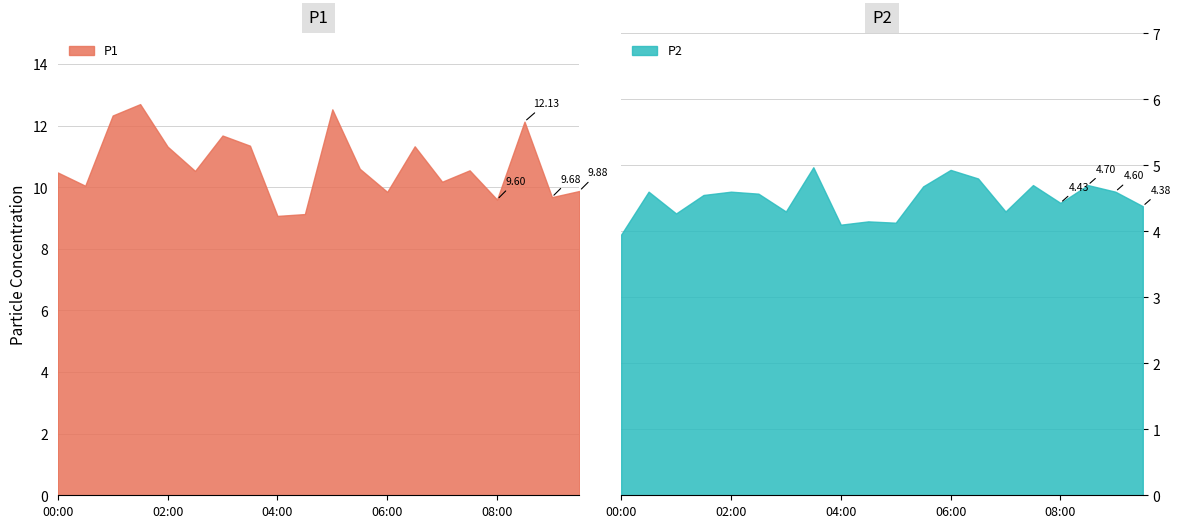

What is the maximum value for P1?

12.7